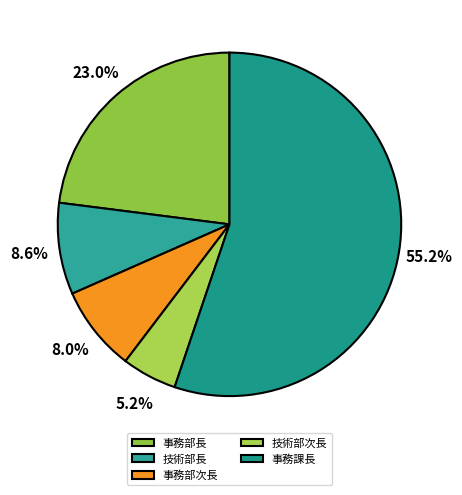

The 事務部次長 slice represents 8% of the pie. True or false?

True